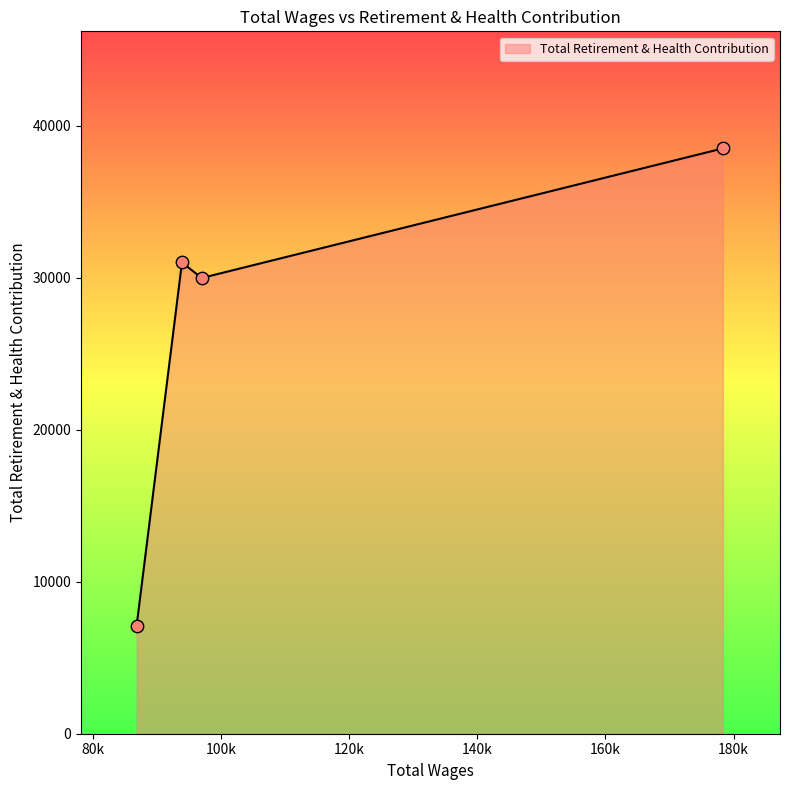

What is the sum of all values?

106583